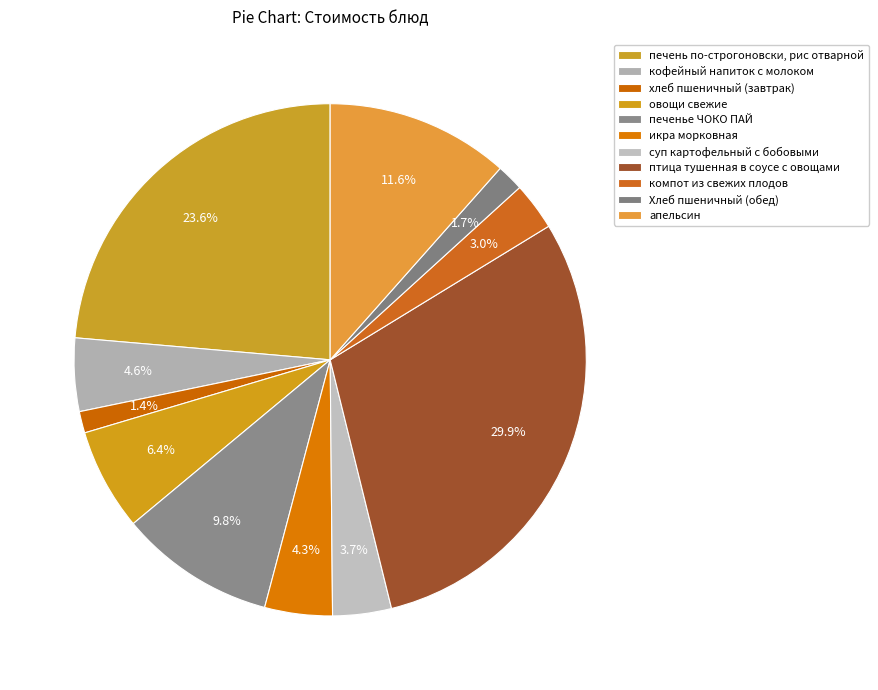

Does any single category account for the majority?

No